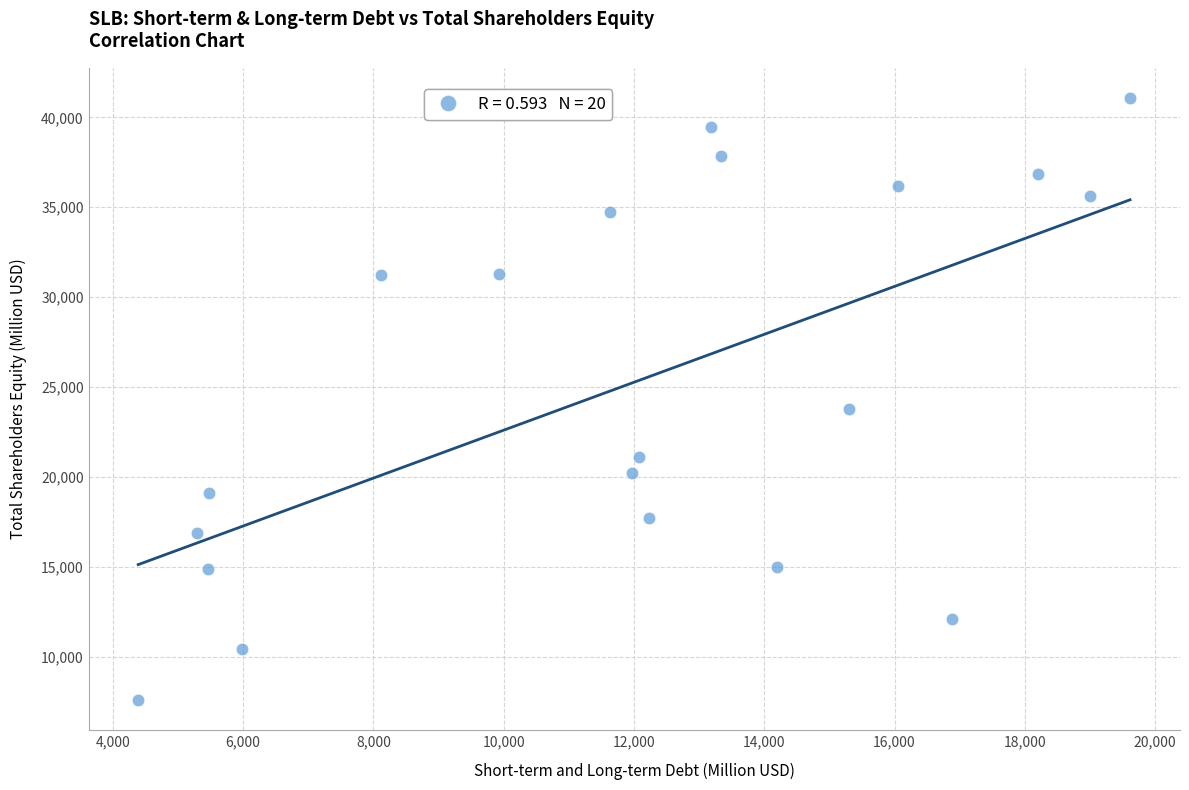

What Y value in the scatter plot is closest to 24335?

23760